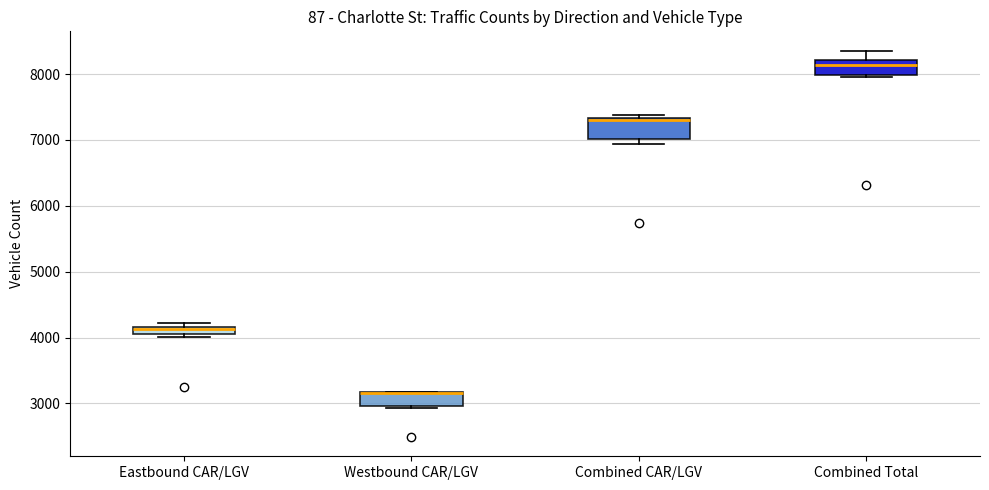

Where is the upper edge of the box for Westbound CAR/LGV on the y-axis? The values are not printed on the chart, so give them approximately, as read against the axis.

3200